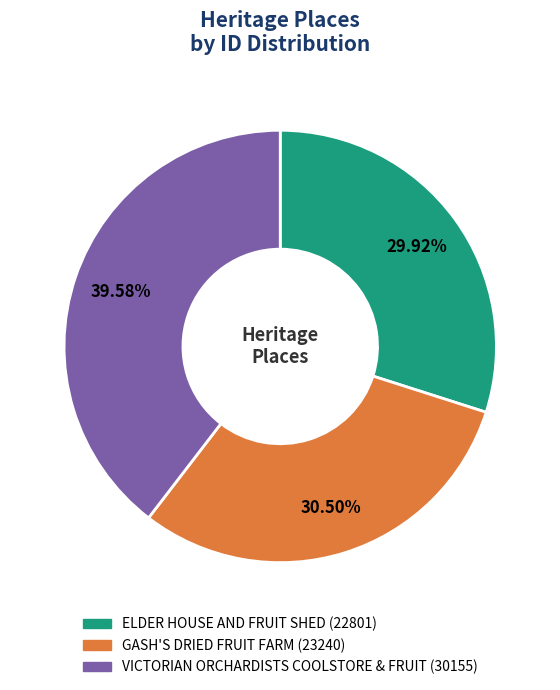

True or false: VICTORIAN ORCHARDISTS COOLSTORE & FRUIT accounts for 34% of the total.

False